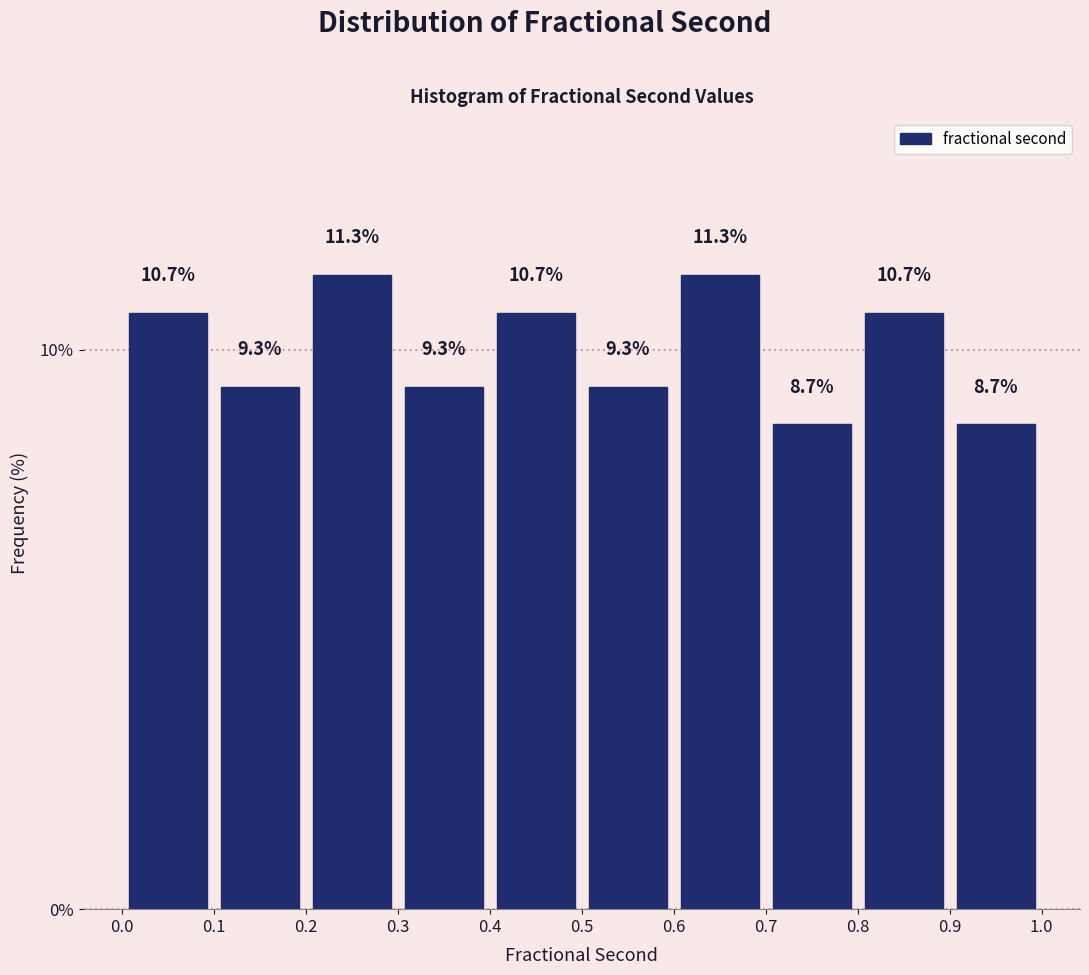

Reading left to right, transcribe this chart: for each bar, give the range it covers on the x-axis and its height.

0.0 to 0.1: 10.7
0.1 to 0.2: 9.3
0.2 to 0.3: 11.3
0.3 to 0.4: 9.3
0.4 to 0.5: 10.7
0.5 to 0.6: 9.3
0.6 to 0.7: 11.3
0.7 to 0.8: 8.7
0.8 to 0.9: 10.7
0.9 to 1.0: 8.7